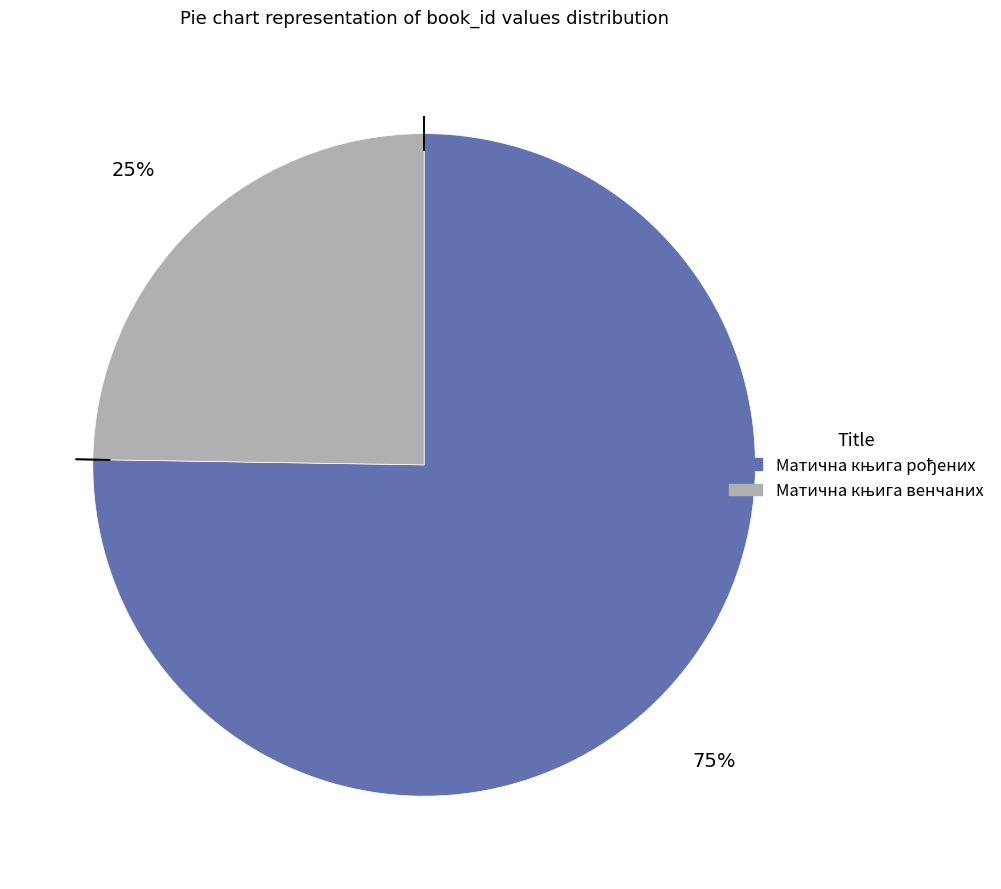

Is there any slice that represents more than half of the pie?

Yes